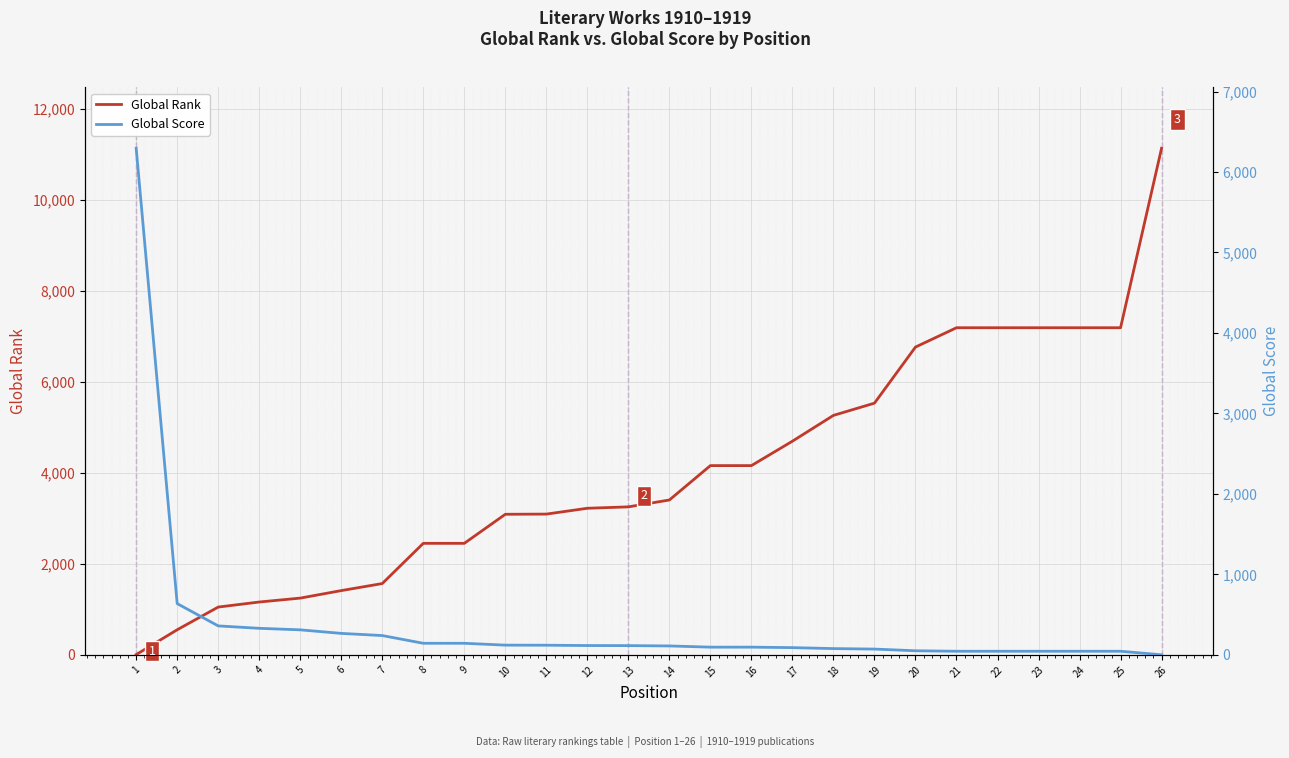

Which series changed the most between 8 and 18?

Global Rank